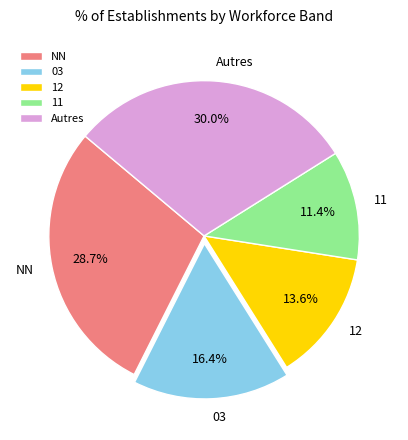

To the nearest percent, what is the difference between the 03 and 11 slice percentages?

5%